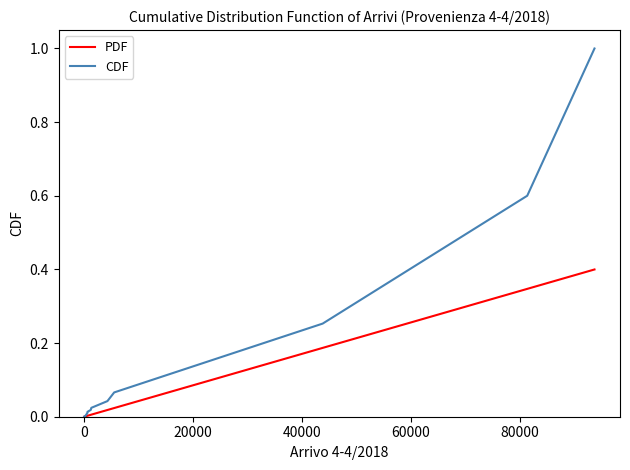

Which series has the largest total across all categories?

CDF